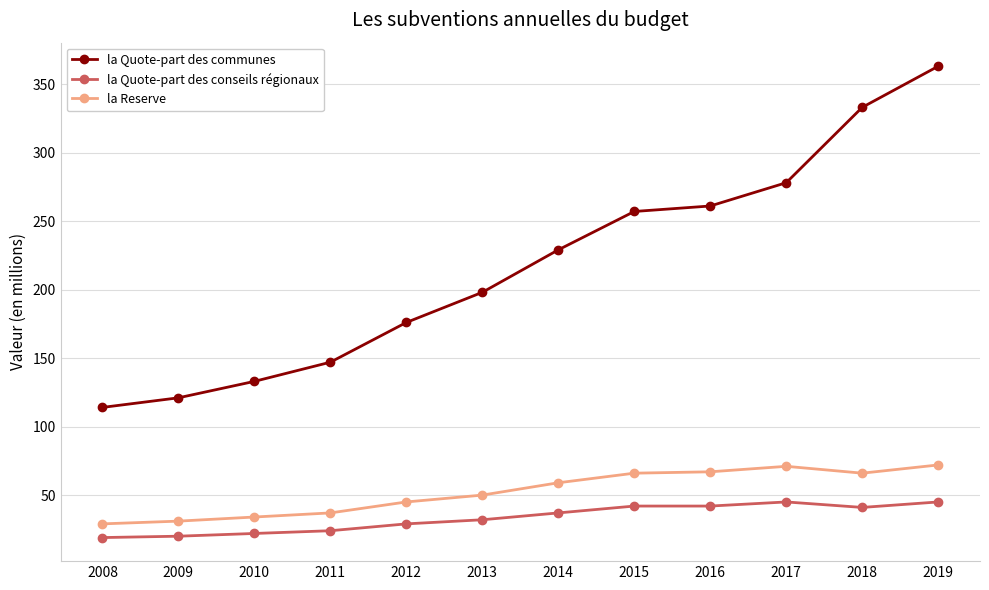

At which category is the sum across all series the highest?

2019